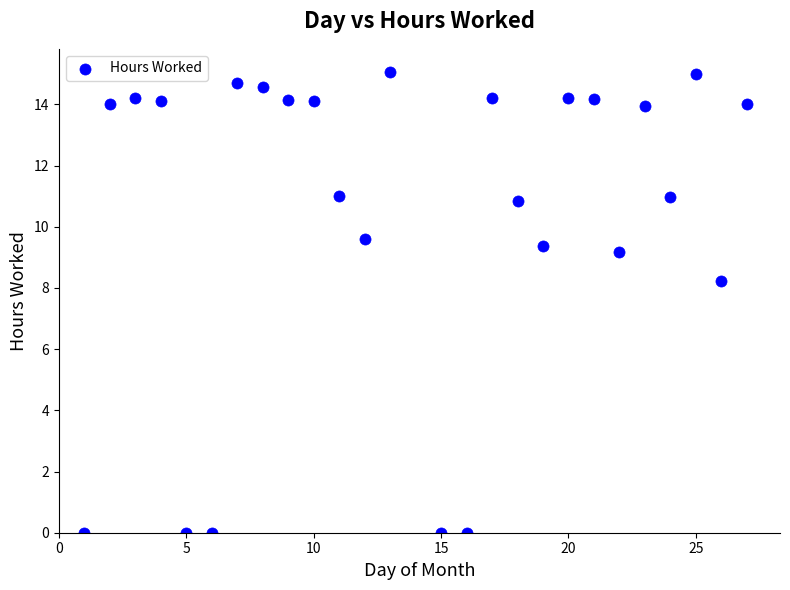

What is the range of X values (max minus min)?

26.0